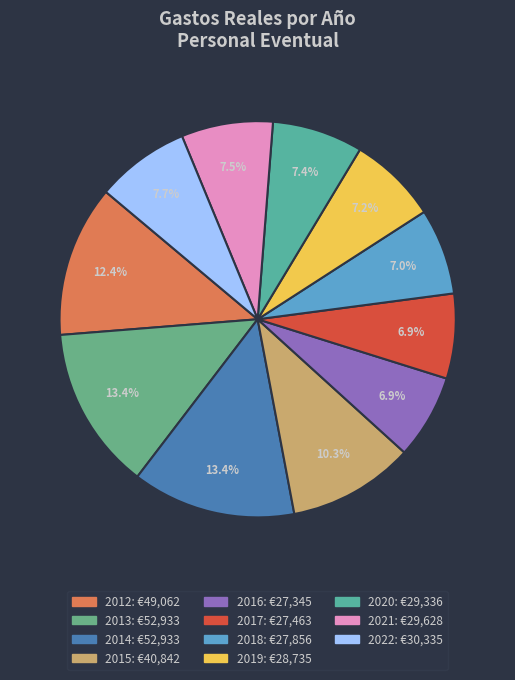

What is the ratio of the value at 2014 to the value at 2020?

1.8